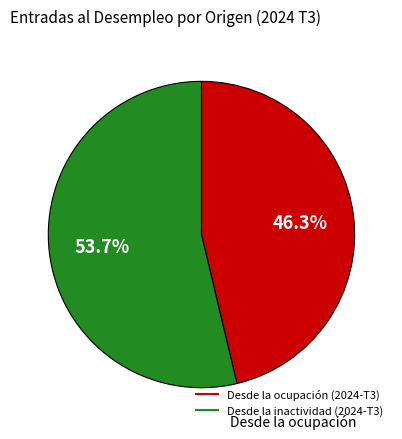

Is there a majority slice in this chart?

Yes